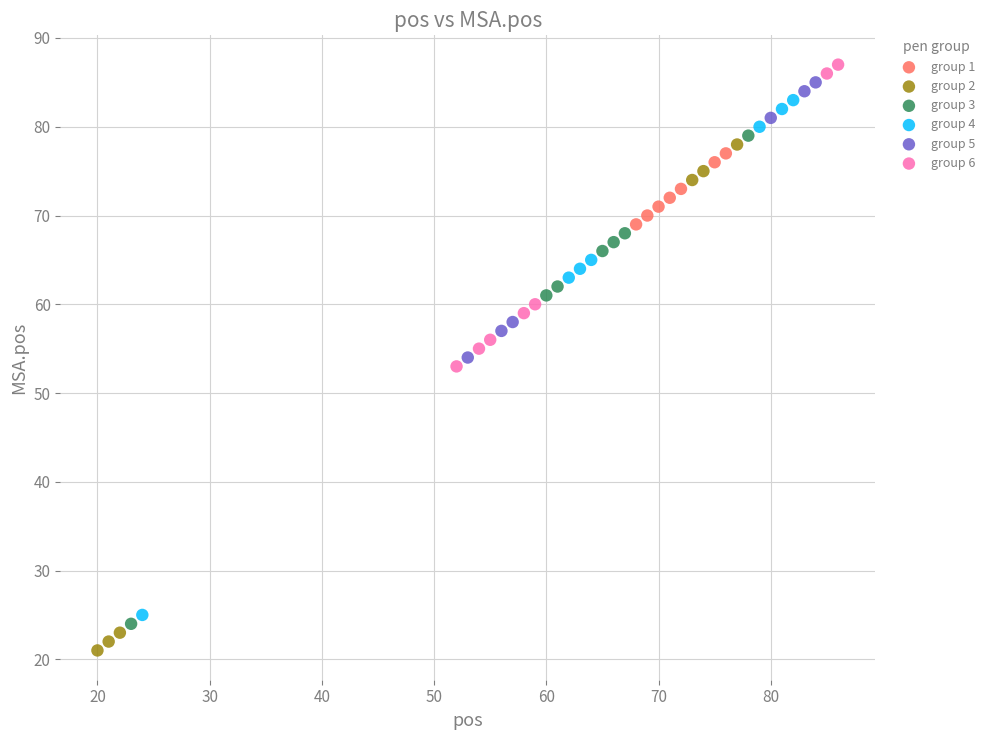

Which series reaches the minimum Y coordinate?

group 2